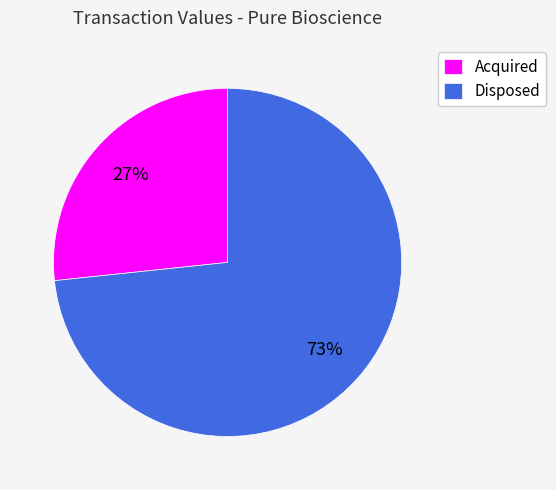

The Disposed slice represents 73% of the pie. True or false?

True